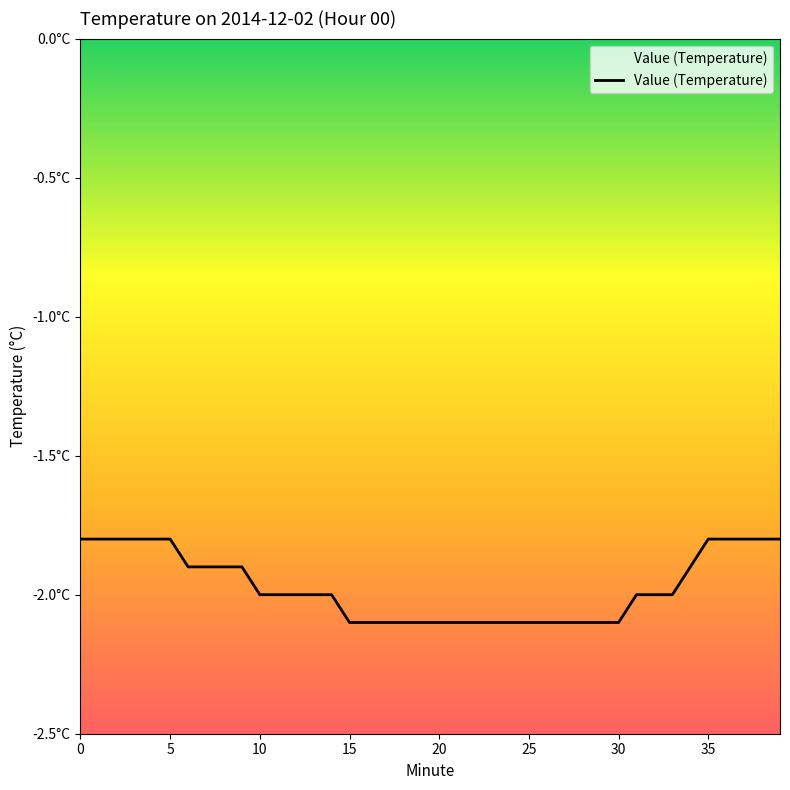

Reading right to left, extract all data points from this chart.

-1.8	-1.8	-1.8	-1.8	-1.8	-1.9	-2.0	-2.0	-2.0	-2.1	-2.1	-2.1	-2.1	-2.1	-2.1	-2.1	-2.1	-2.1	-2.1	-2.1	-2.1	-2.1	-2.1	-2.1	-2.1	-2.0	-2.0	-2.0	-2.0	-2.0	-1.9	-1.9	-1.9	-1.9	-1.8	-1.8	-1.8	-1.8	-1.8	-1.8